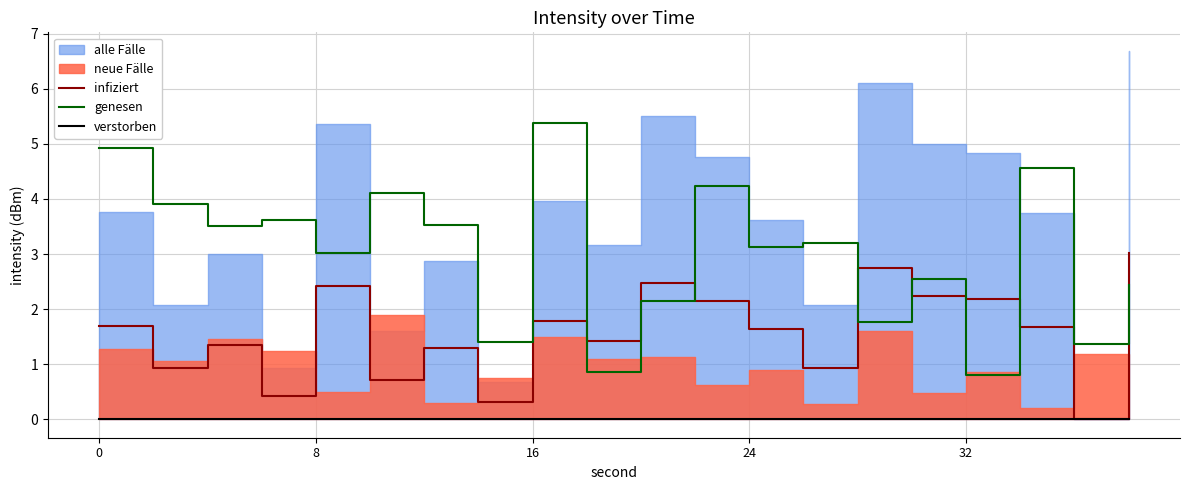

How many intersections are there between genesen and infiziert?

7